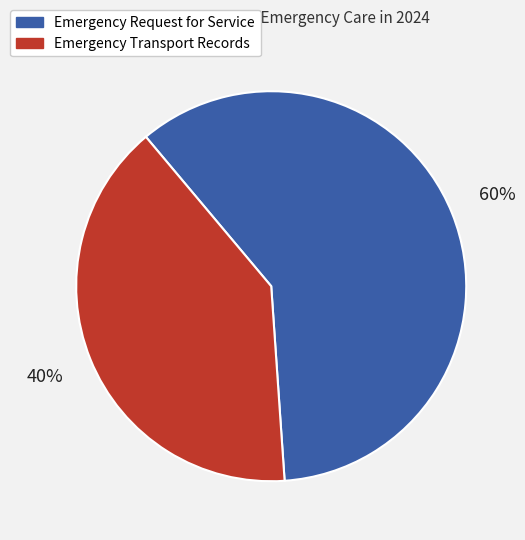

Combined, do Emergency Request for Service and Emergency Transport Records account for over 50%?

Yes